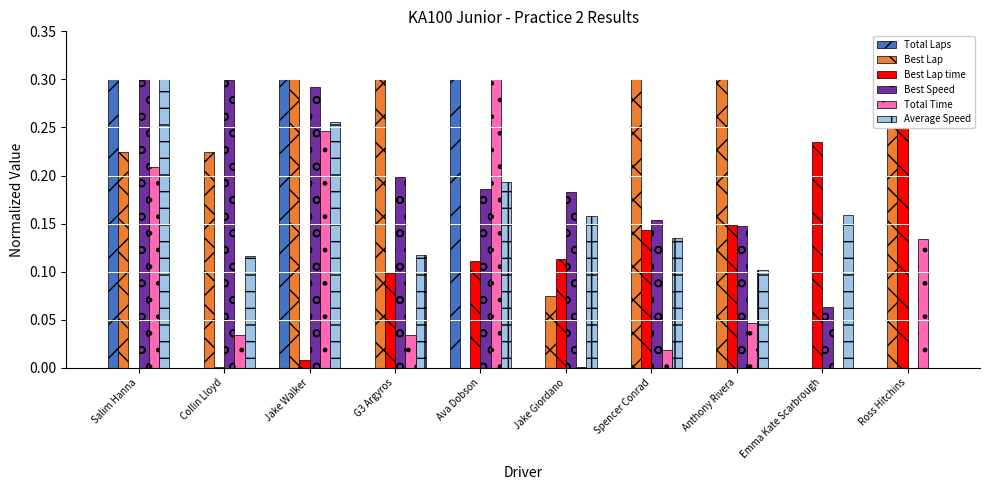

Is the value of Total Laps at G3 Argyros greater than the value of Best Lap at Ross Hitchins?

No